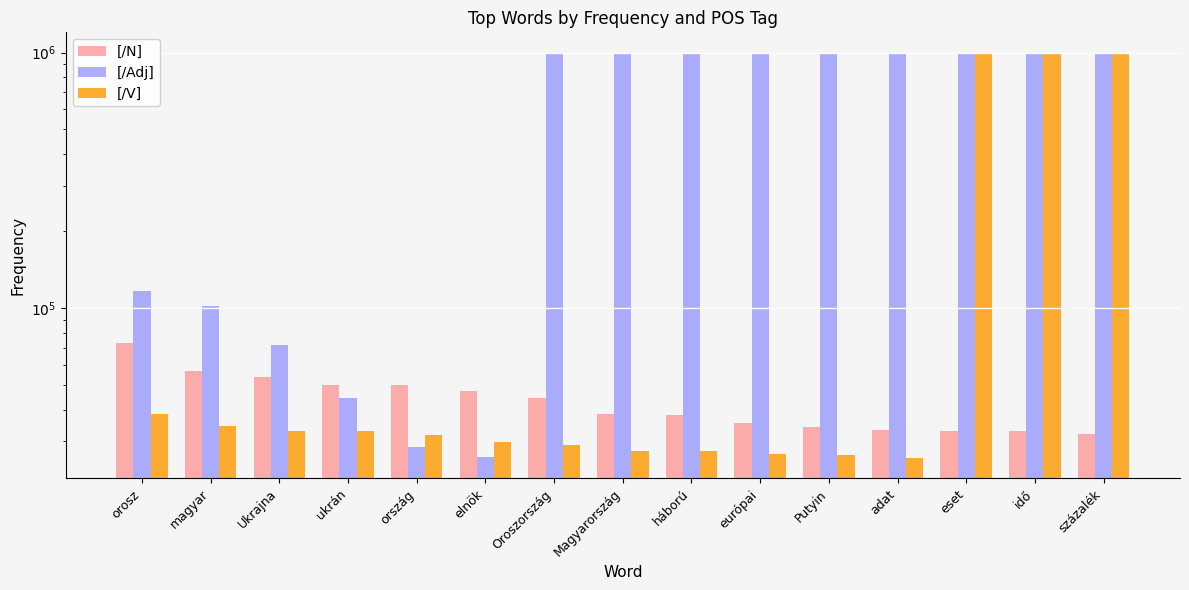

What position from the left is Magyarország?

8